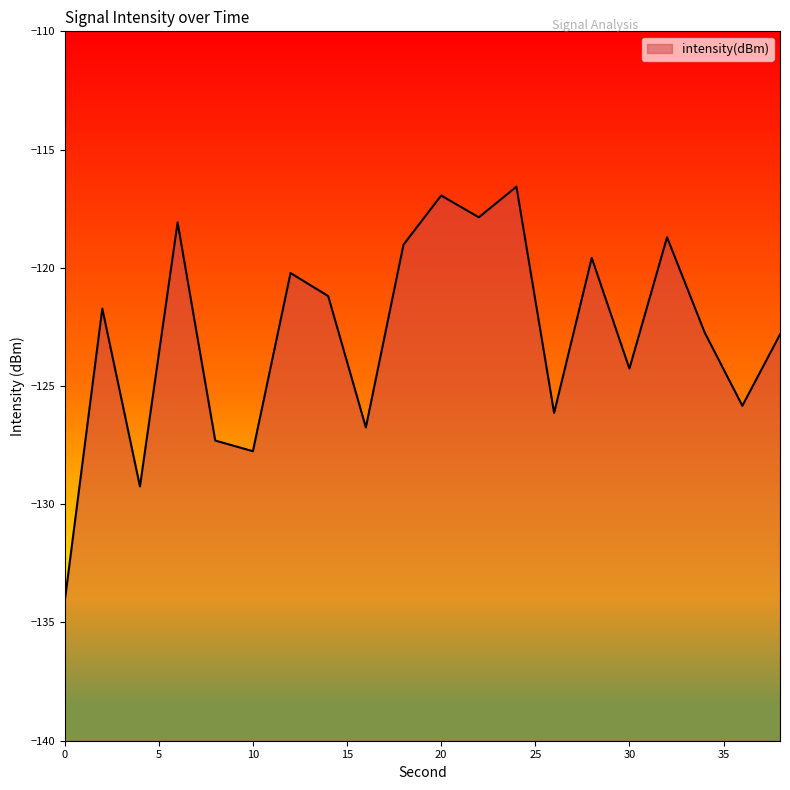

Rank the categories by value from highest to lowest.

24, 20, 22, 6, 32, 18, 28, 12, 14, 2, 34, 38, 30, 36, 26, 16, 8, 10, 4, 0